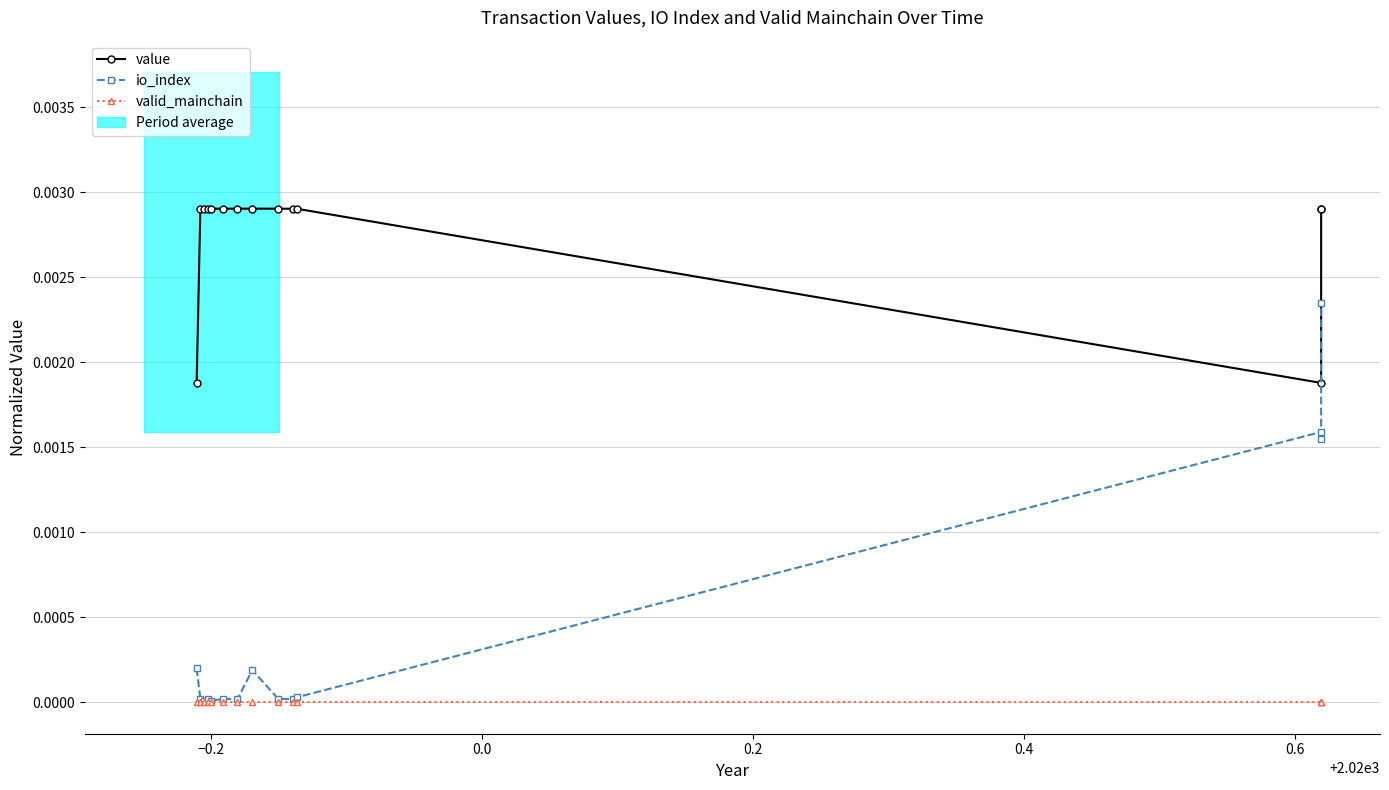

True or false: io_index and valid_mainchain cross at least once.

False